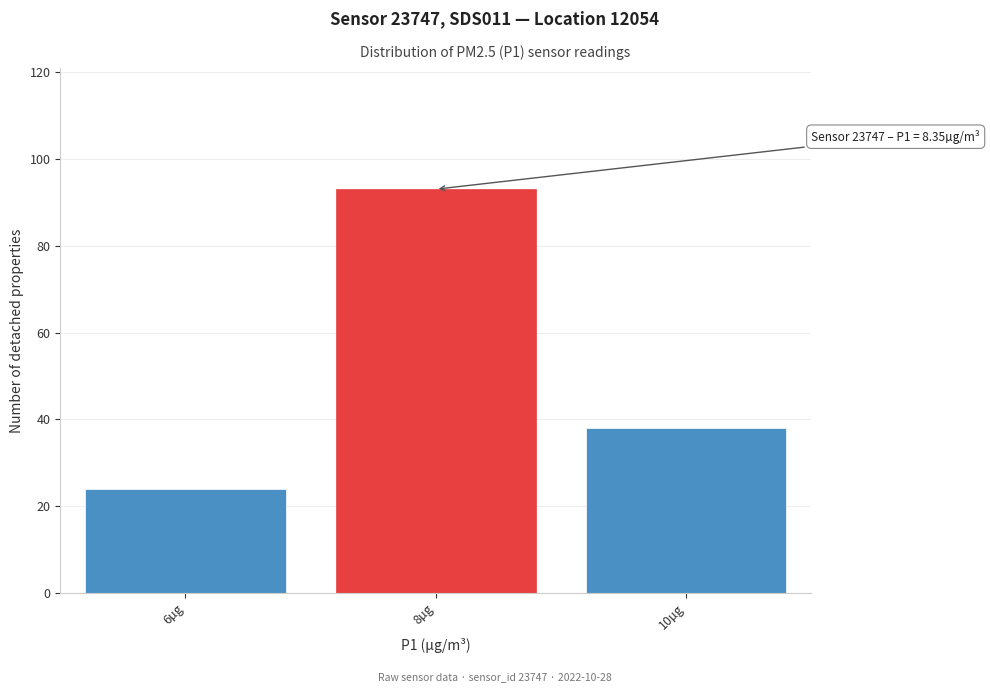

Reading left to right, list all the values displayed in this chart.

6µg=24	8µg=93	10µg=38